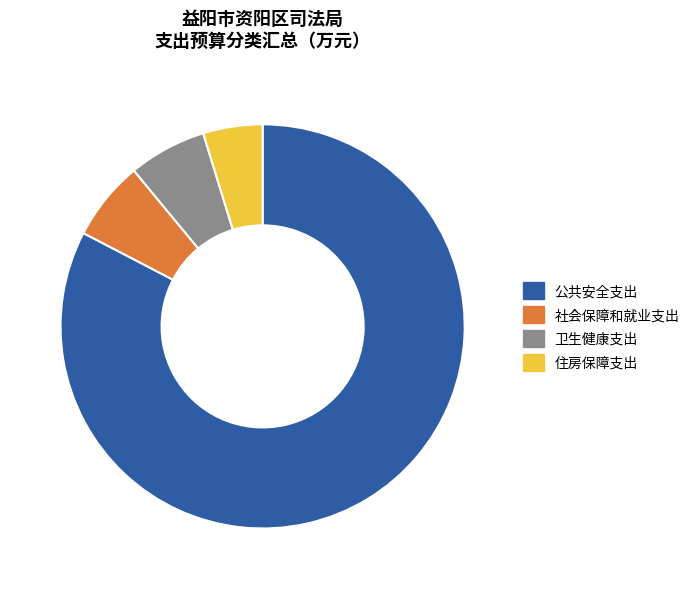

What is the ratio of the value at 住房保障支出 to the value at 卫生健康支出?

0.8